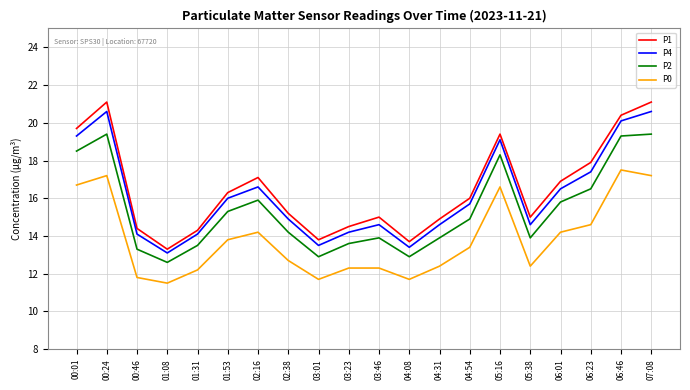

What is the spread (max minus min) of values at 02:38?

2.5